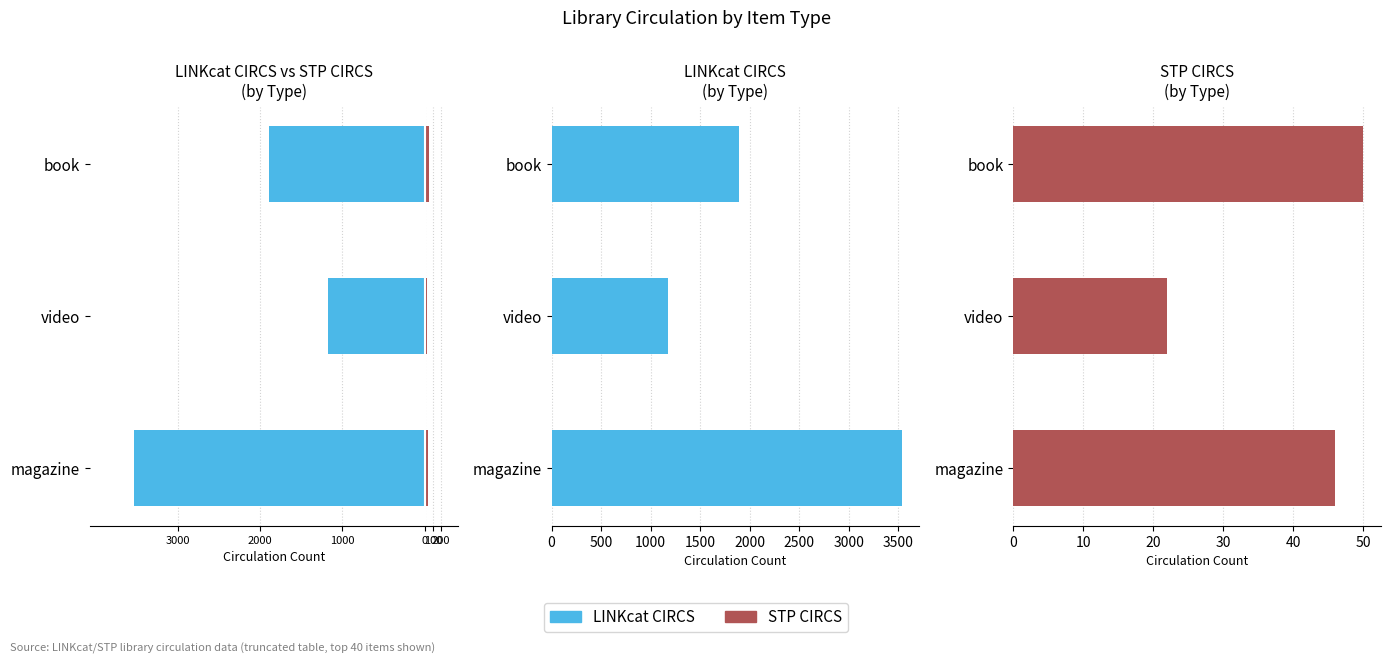

Is it true that STP CIRCS equals 19 at book?

False